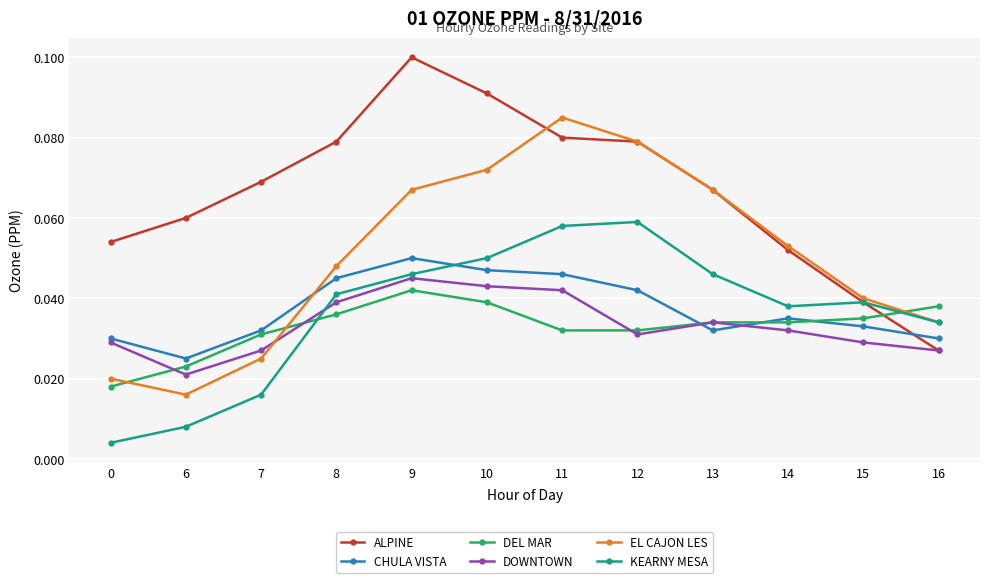

At which label does CHULA VISTA reach its minimum?

6